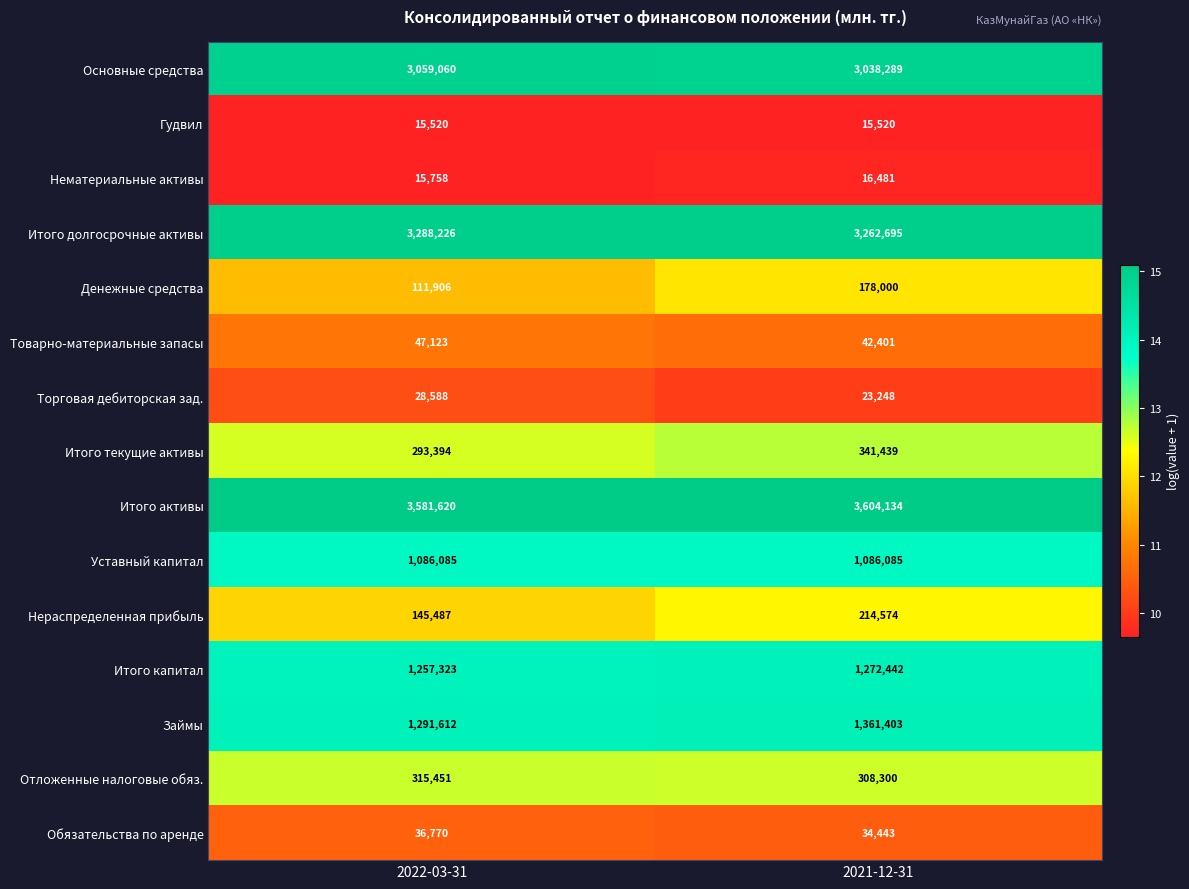

At which category is the sum across all series the highest?

2021-12-31